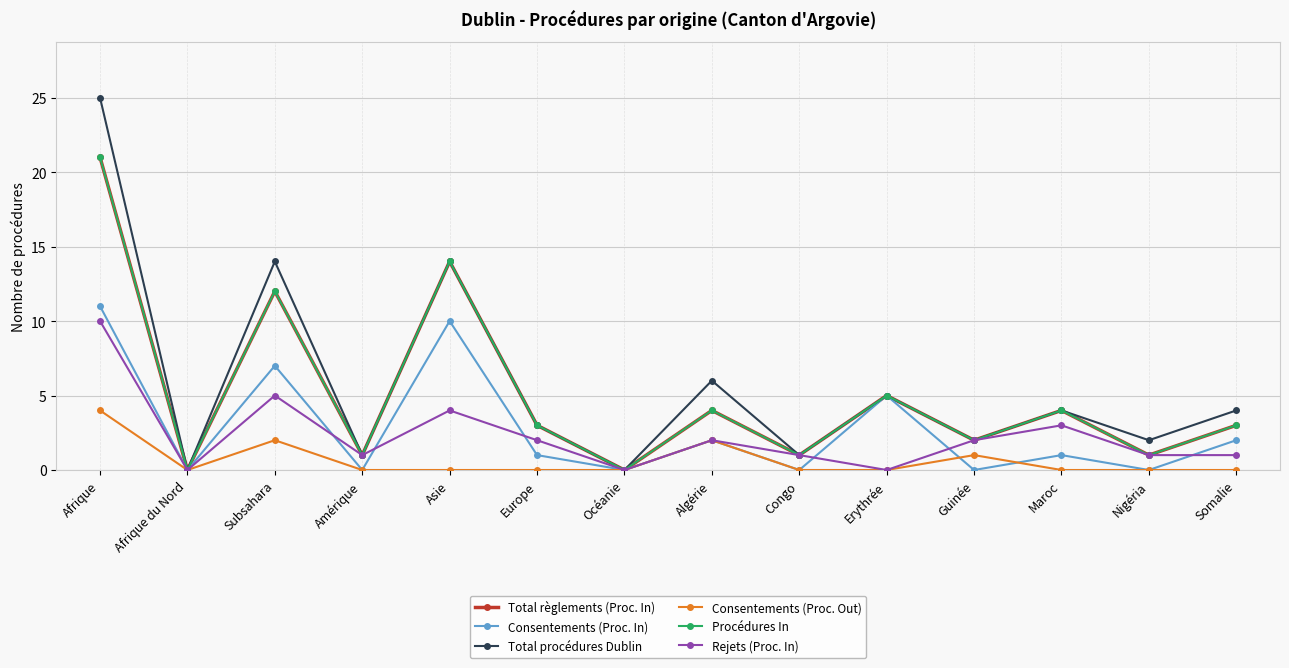

True or false: Total règlements (Proc. In) and Procédures In intersect in this chart.

False